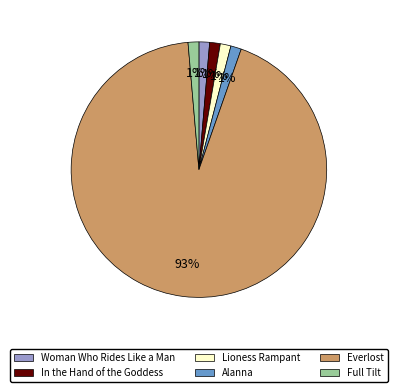

Approximately how many times larger is the value at In the Hand of the Goddess compared to Full Tilt?

1.0